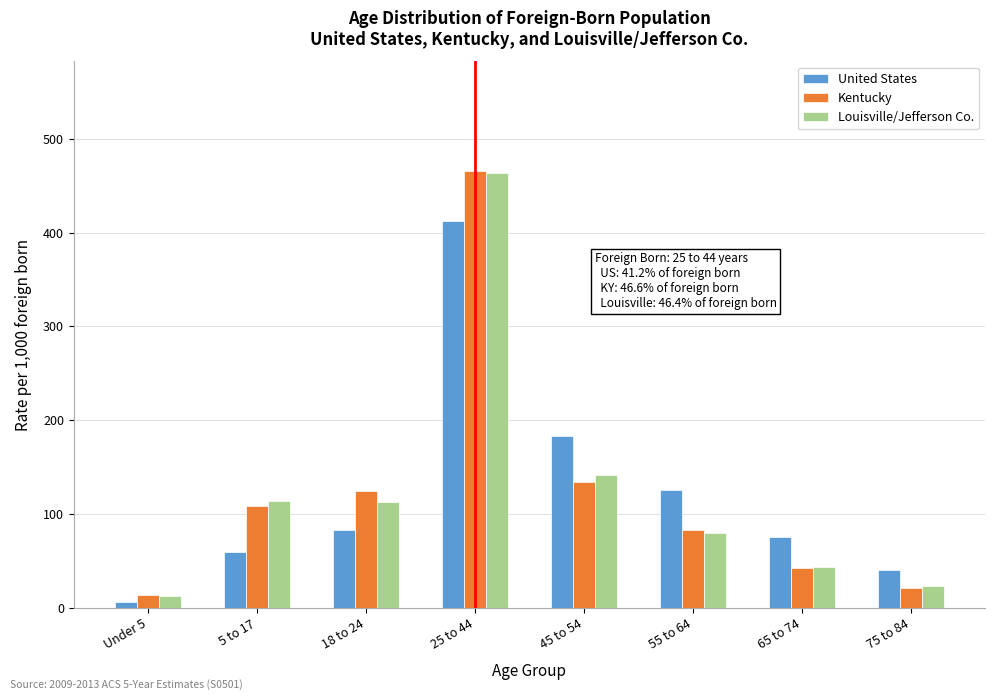

Between 45 to 54 and 65 to 74, which series saw the biggest shift?

United States